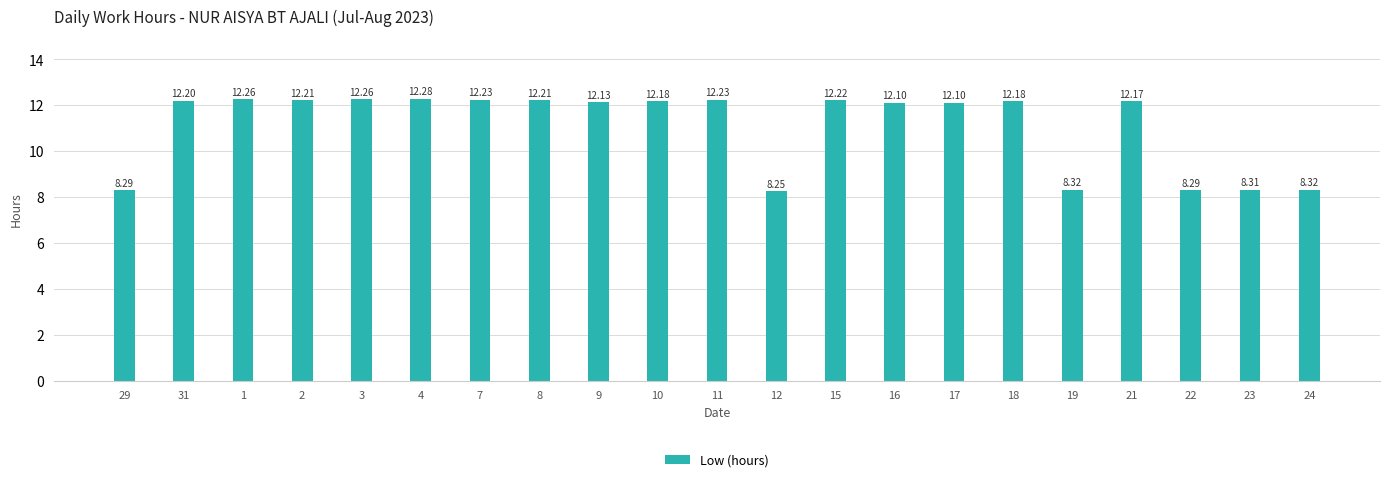

Which has a higher value, 18 or 3?

3